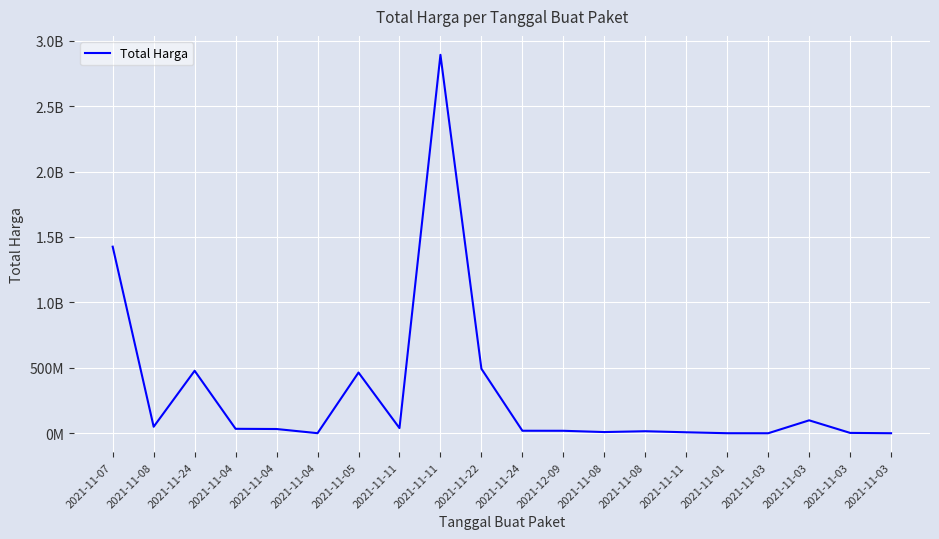

At which category does the chart reach its minimum across all series?

2021-11-03